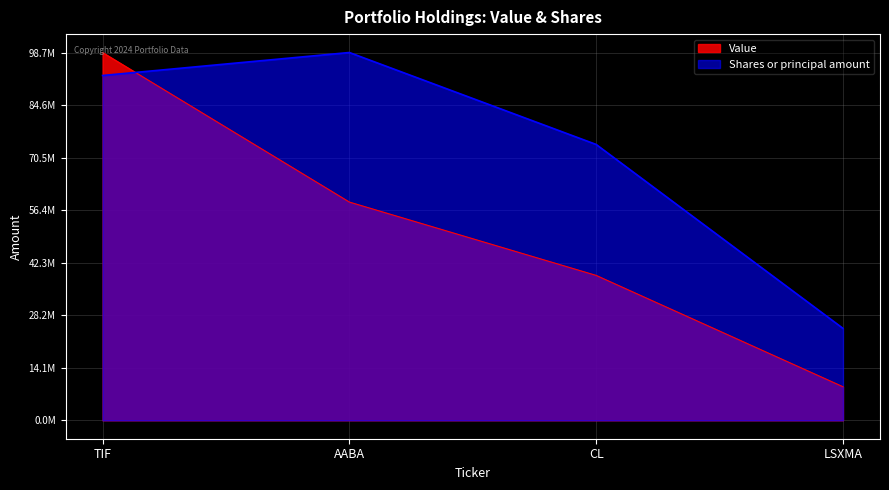

What is the label of the 2nd point from the right?

CL